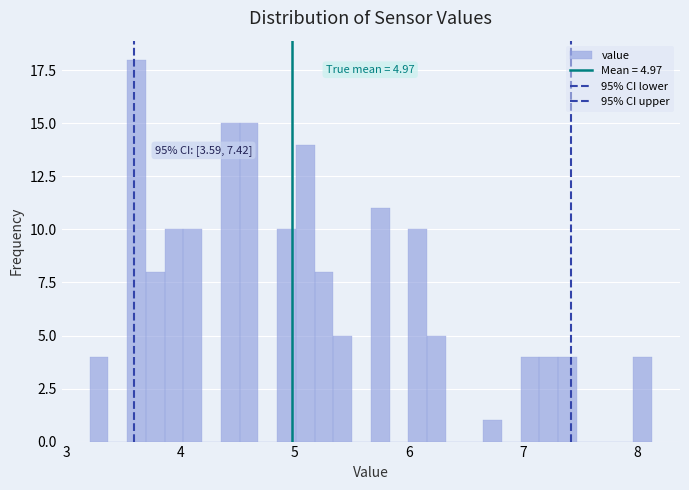

Read against the x-axis, roughly where is the centre of the tallest bar?

3.6